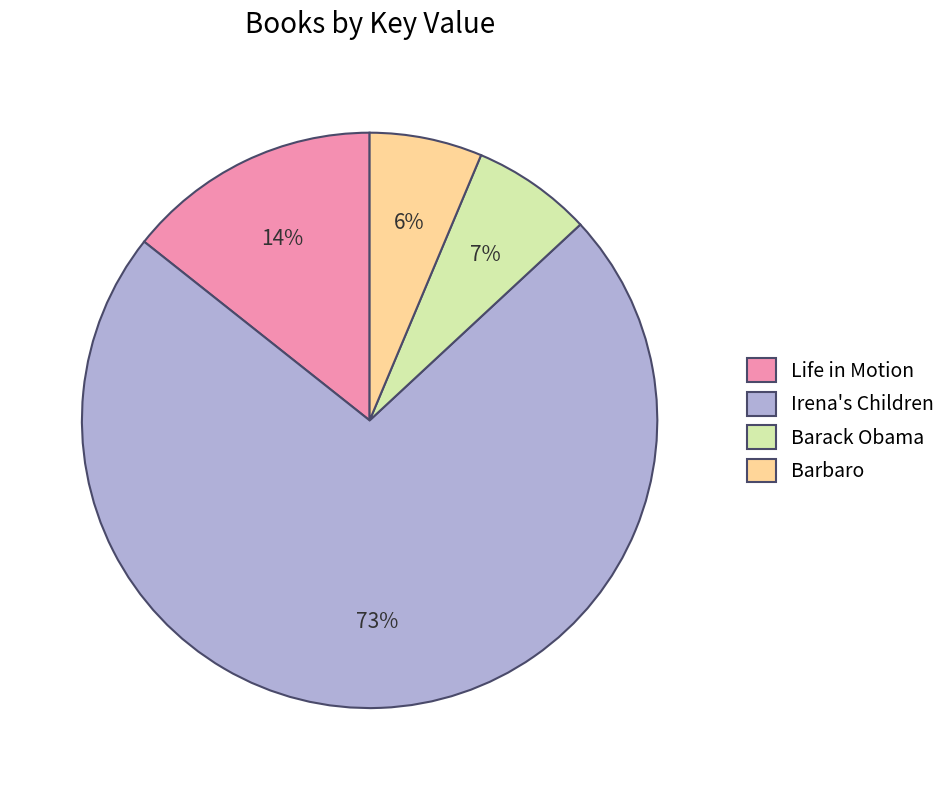

Which has a higher value, Irena's Children or Life in Motion?

Irena's Children